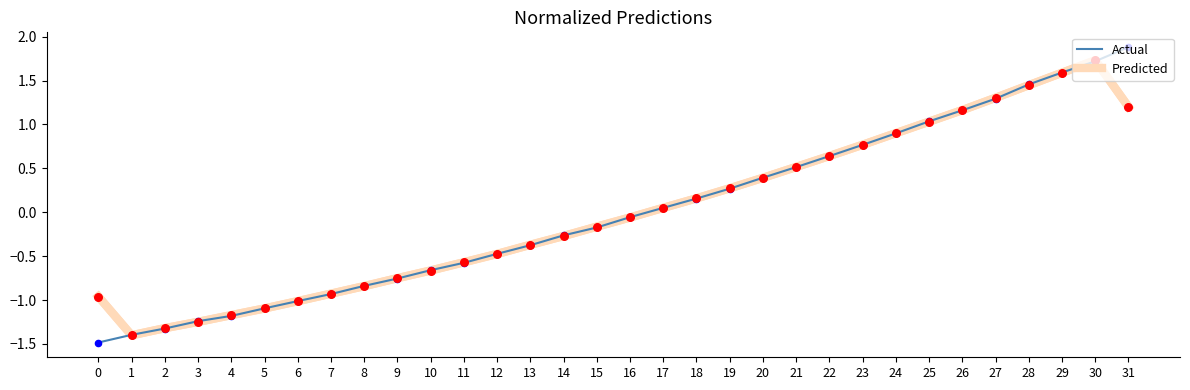

What are all the series names shown in the legend?

Actual, Predicted